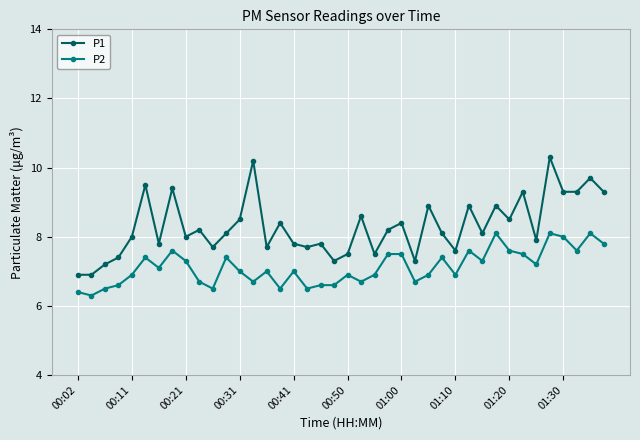

True or false: P2 has more than 0 interior local peaks.

True